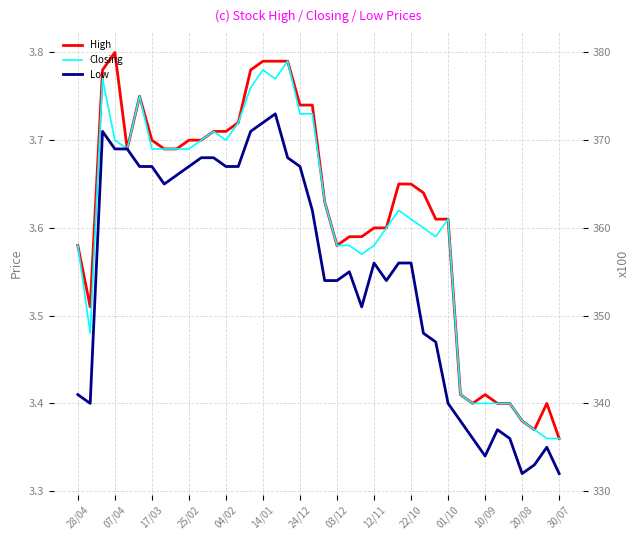

True or false: Closing has a value of 5.8 at 22/10.

False